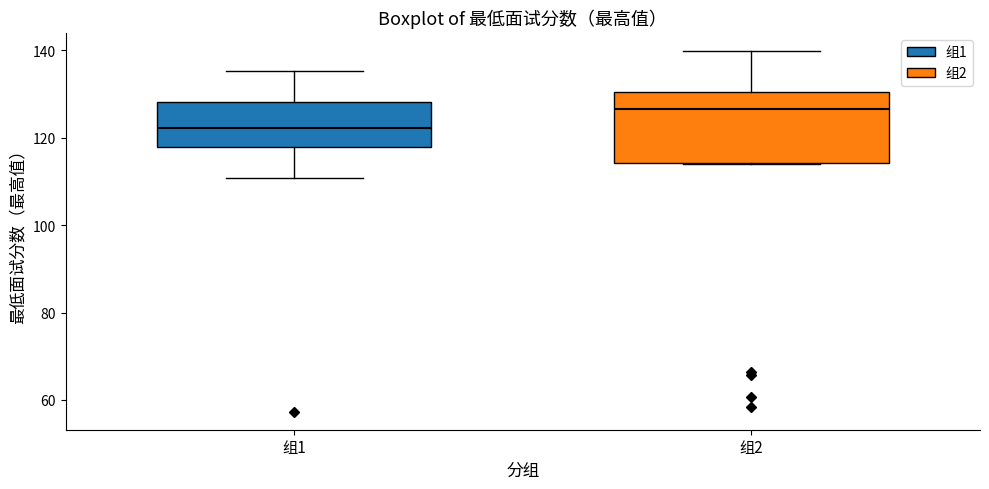

Reading left to right, read every box against the y-axis: the position of its median line, the range the box covers, and the ends of its whiskers. The values are not printed on the chart, so give them approximately, as read against the axis.

组1: median 122, box 118 to 128, whiskers 110 to 136
组2: median 126, box 114 to 130, whiskers 114 to 140